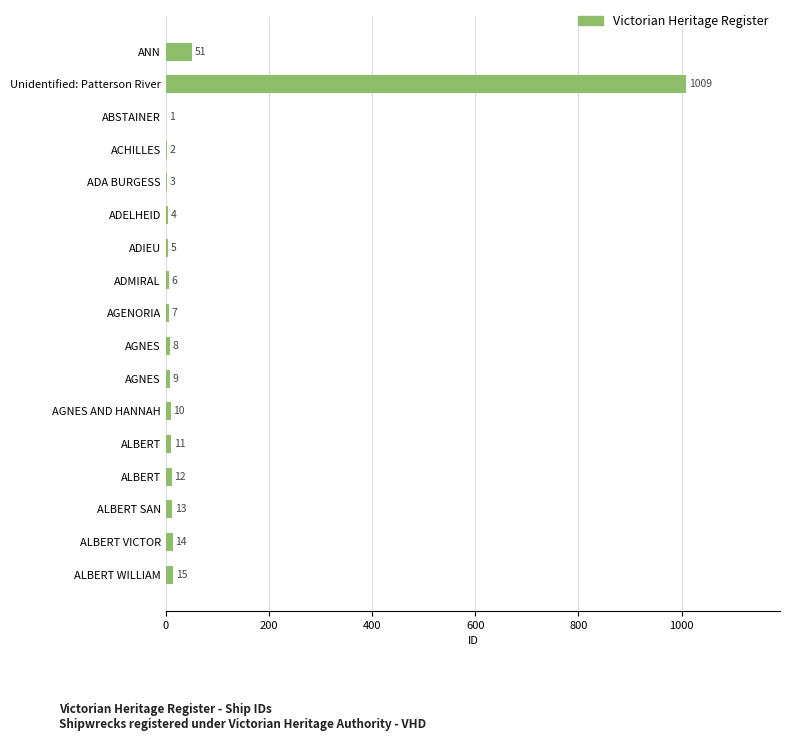

How many distinct data groups are displayed?

1